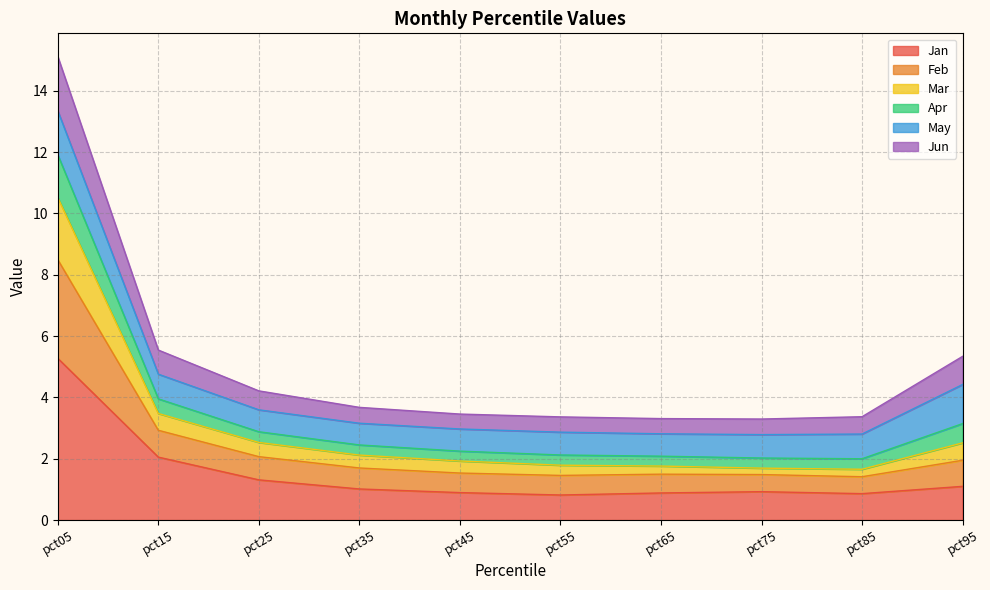

Which category has the highest value in the Jan series?

pct05